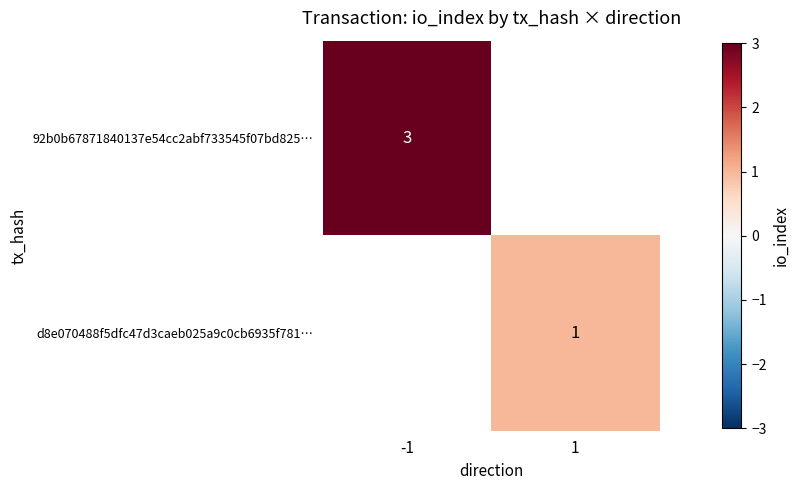

Is it true that 92b0b67871840137e54cc2abf733545f07bd825… equals 2 at -1?

False